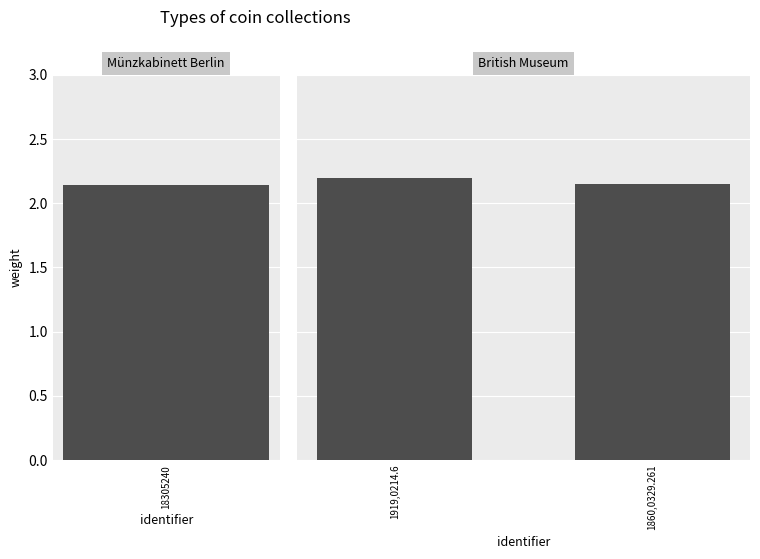

What is the approximate value at 1860,0329.261?

2.1